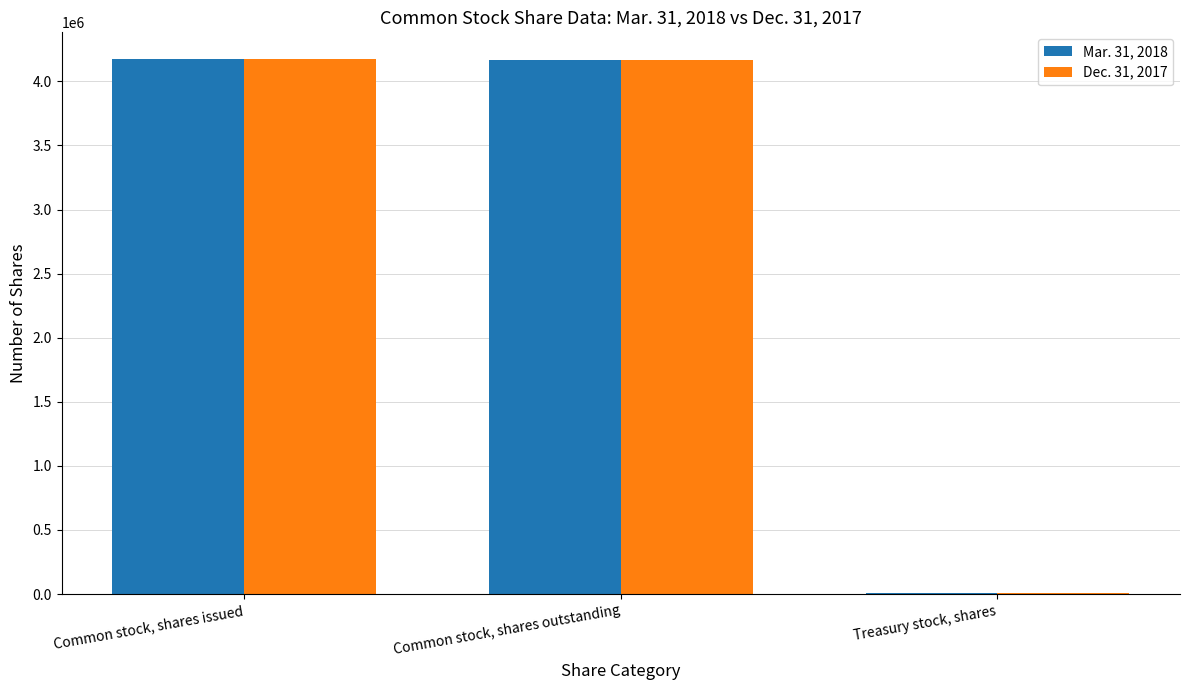

Is it true that Mar. 31, 2018 equals 4173675 at Common stock, shares issued?

True